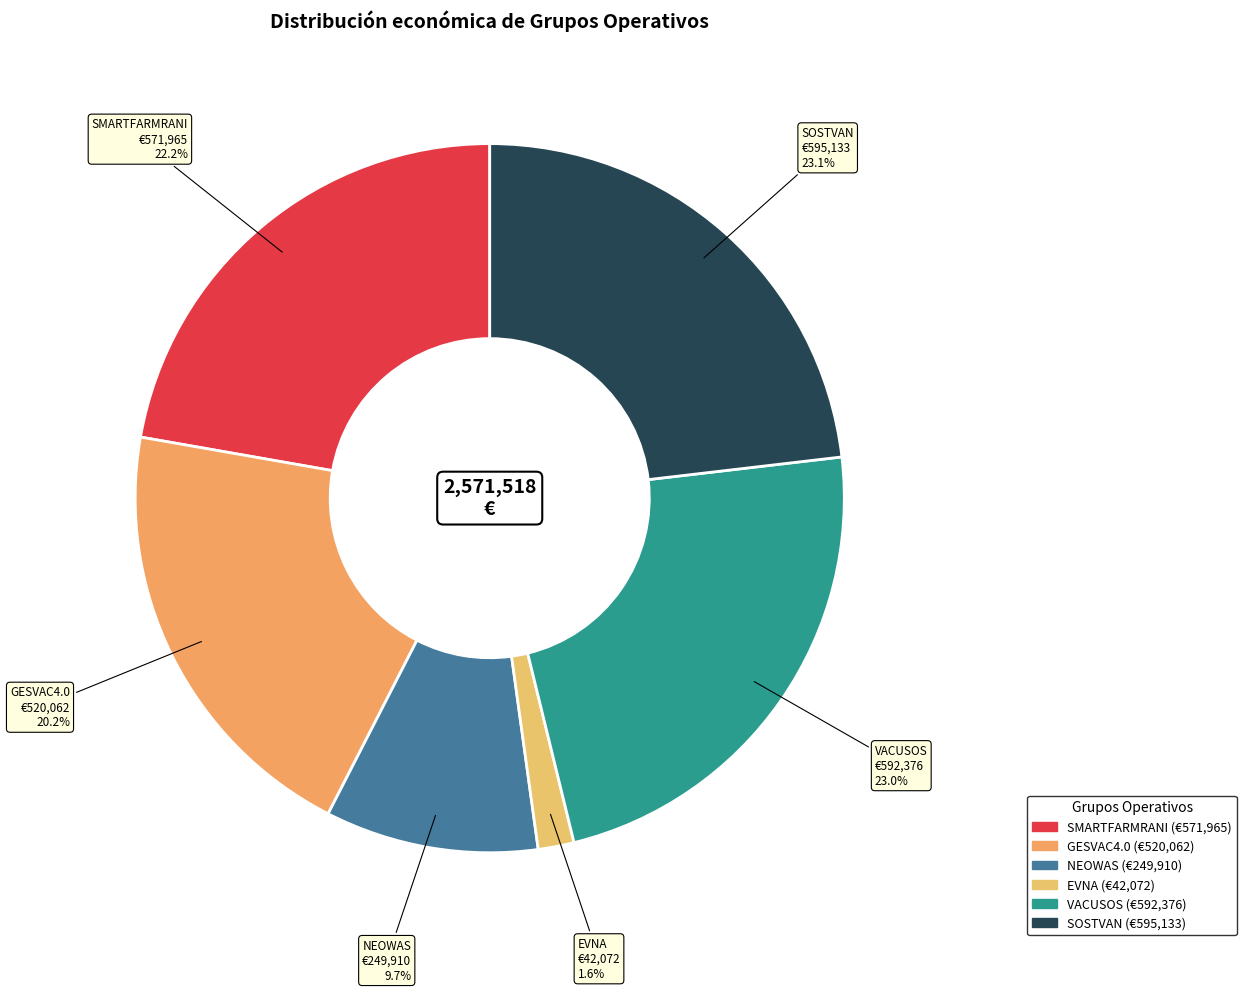

Is the sum of EVNA and VACUSOS greater than half?

No